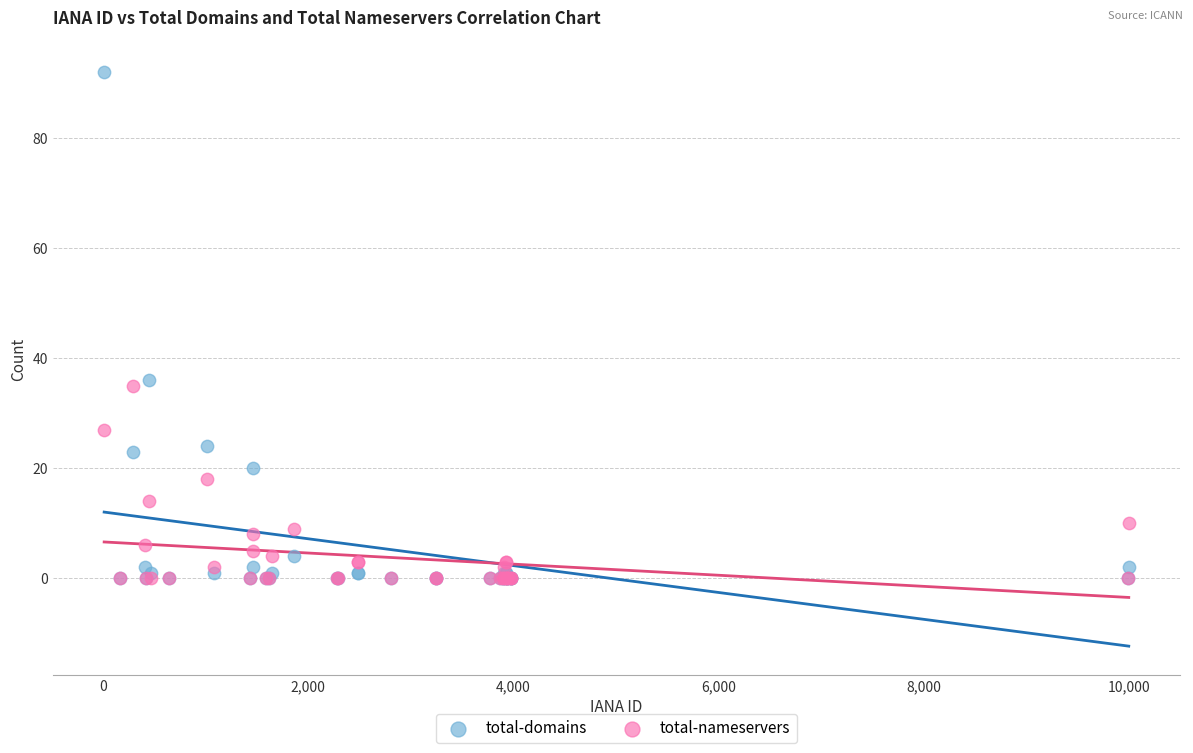

What are all the series names shown in the legend?

total-domains, total-nameservers